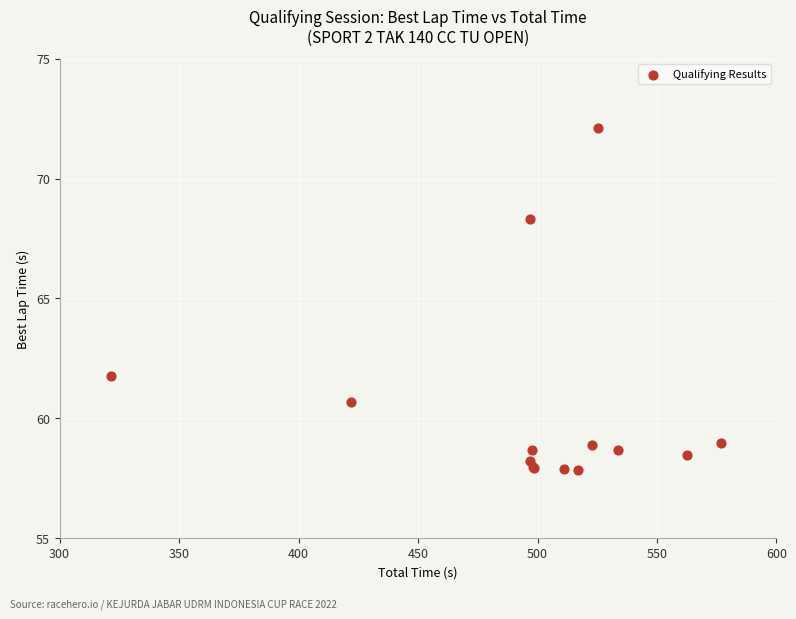

What Y value in the scatter plot is closest to 64?

61.8